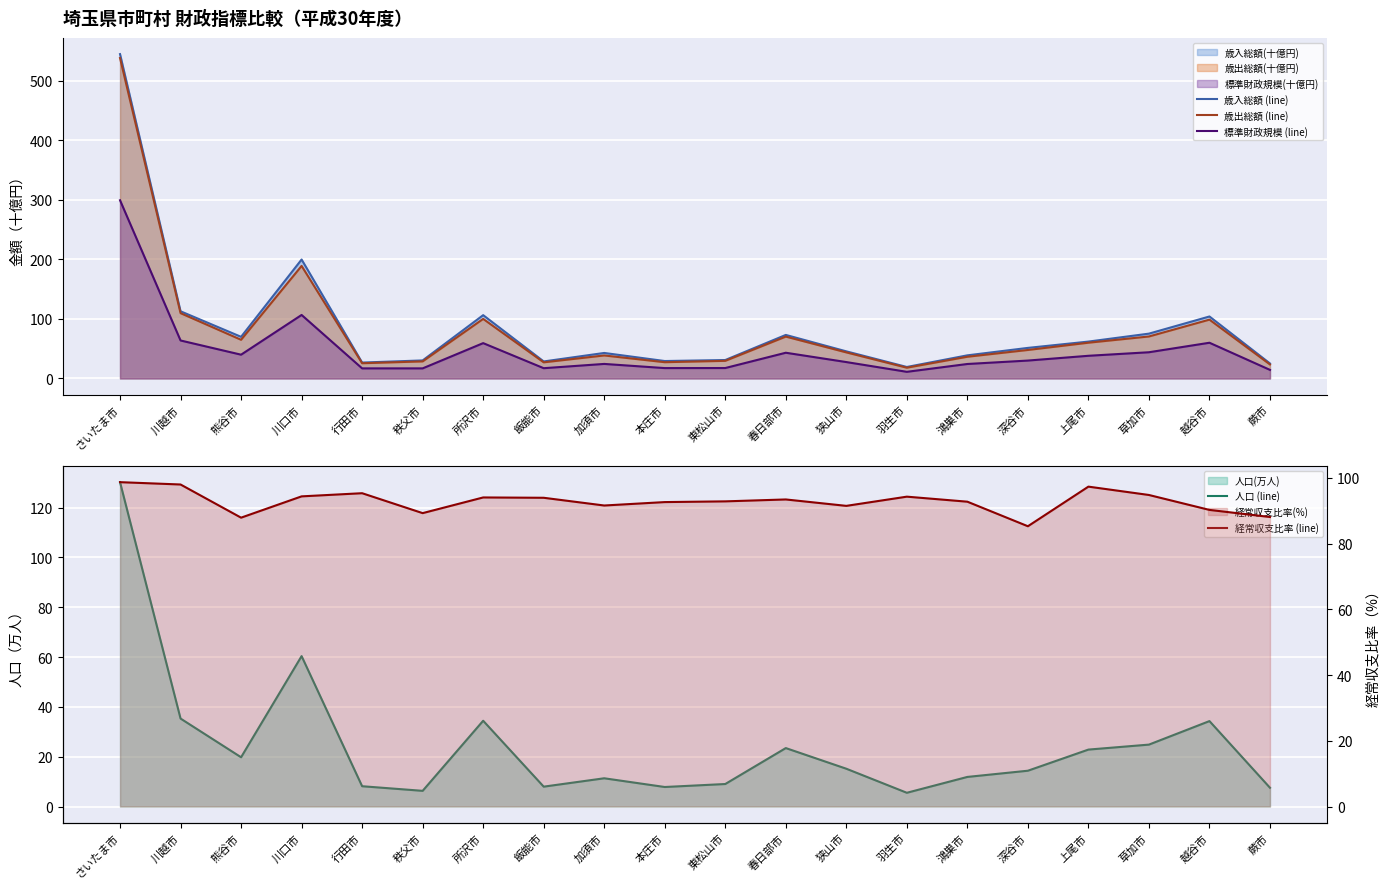

Reading left to right, extract all data points from this chart.

歳入総額 (line): さいたま市=544.8	川越市=112.8	熊谷市=69.9	川口市=199.8	行田市=26.7	秩父市=30.3	所沢市=106.3	飯能市=28.6	加須市=42.8	本庄市=29.2	東松山市=30.9	春日部市=73.1	狭山市=45.5	羽生市=19.3	鴻巣市=38.8	深谷市=51.3	上尾市=61.9	草加市=75.3	越谷市=104.1	蕨市=25.1
歳出総額 (line): さいたま市=538.2	川越市=109.7	熊谷市=64.9	川口市=189.0	行田市=25.6	秩父市=28.6	所沢市=100.0	飯能市=27.1	加須市=38.6	本庄市=27.3	東松山市=29.6	春日部市=70.3	狭山市=43.8	羽生市=18.1	鴻巣市=36.4	深谷市=47.8	上尾市=60.0	草加市=70.5	越谷市=98.8	蕨市=23.5
標準財政規模 (line): さいたま市=299.3	川越市=63.8	熊谷市=39.9	川口市=106.6	行田市=16.9	秩父市=16.9	所沢市=59.3	飯能市=17.2	加須市=24.4	本庄市=17.4	東松山市=17.5	春日部市=43.2	狭山市=27.5	羽生市=11.1	鴻巣市=24.3	深谷市=30.0	上尾市=38.1	草加市=44.0	越谷市=60.0	蕨市=14.4
人口 (line): さいたま市=130.2	川越市=35.3	熊谷市=19.8	川口市=60.4	行田市=8.1	秩父市=6.3	所沢市=34.4	飯能市=8.0	加須市=11.3	本庄市=7.8	東松山市=9.0	春日部市=23.5	狭山市=15.2	羽生市=5.5	鴻巣市=11.9	深谷市=14.4	上尾市=22.9	草加市=24.8	越谷市=34.3	蕨市=7.5
経常収支比率 (line): さいたま市=98.7	川越市=98.0	熊谷市=87.9	川口市=94.3	行田市=95.3	秩父市=89.2	所沢市=94.0	飯能市=93.9	加須市=91.6	本庄市=92.6	東松山市=92.8	春日部市=93.4	狭山市=91.5	羽生市=94.2	鴻巣市=92.7	深谷市=85.2	上尾市=97.3	草加市=94.8	越谷市=90.2	蕨市=88.1